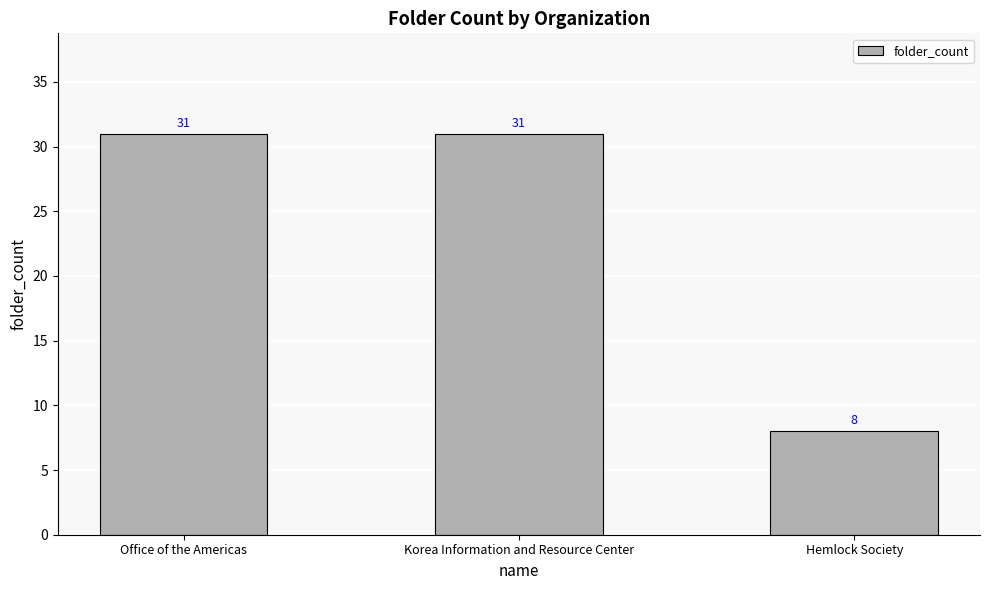

Reading right to left, transcribe all the data shown in this chart.

8	31	31